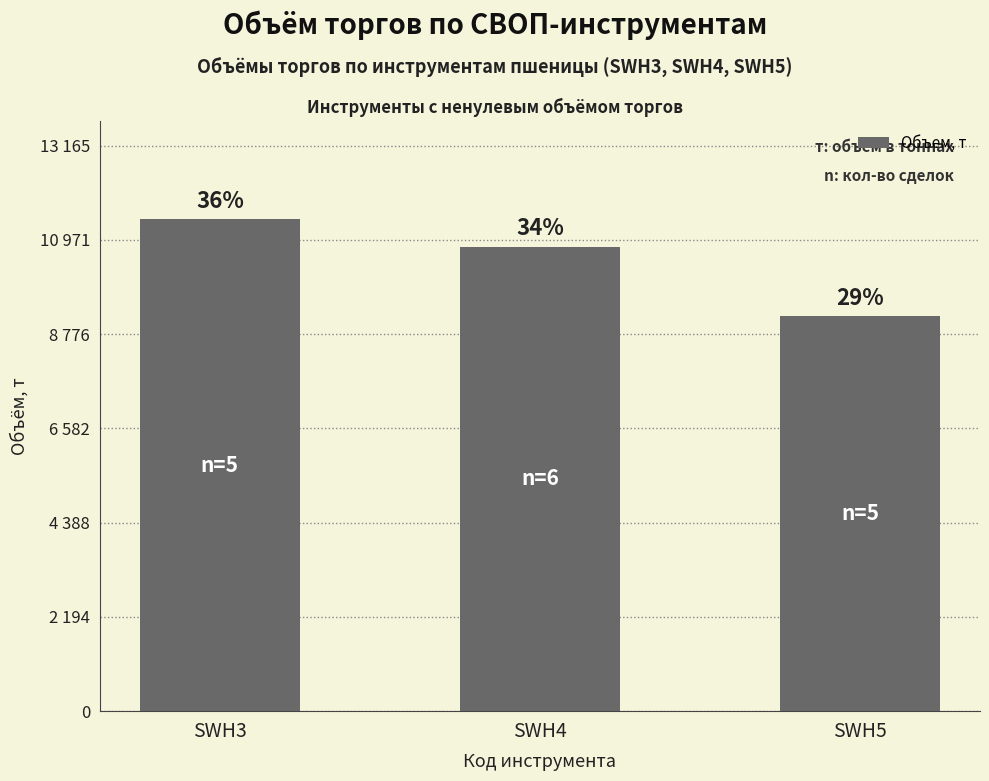

Does the chart contain any negative values?

No